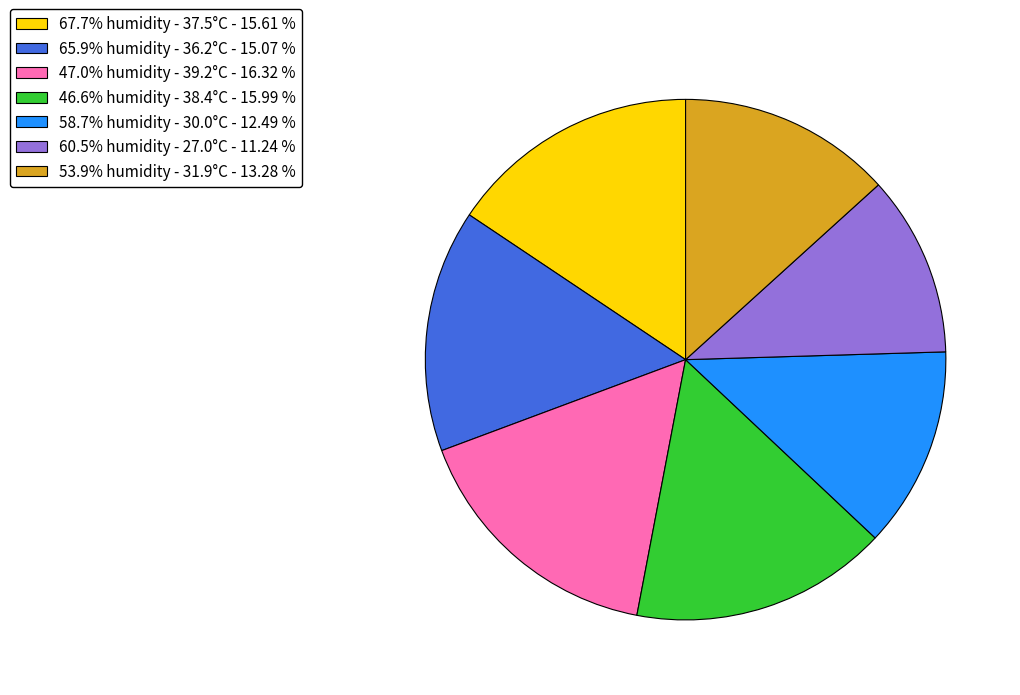

Does any single category account for the majority?

No